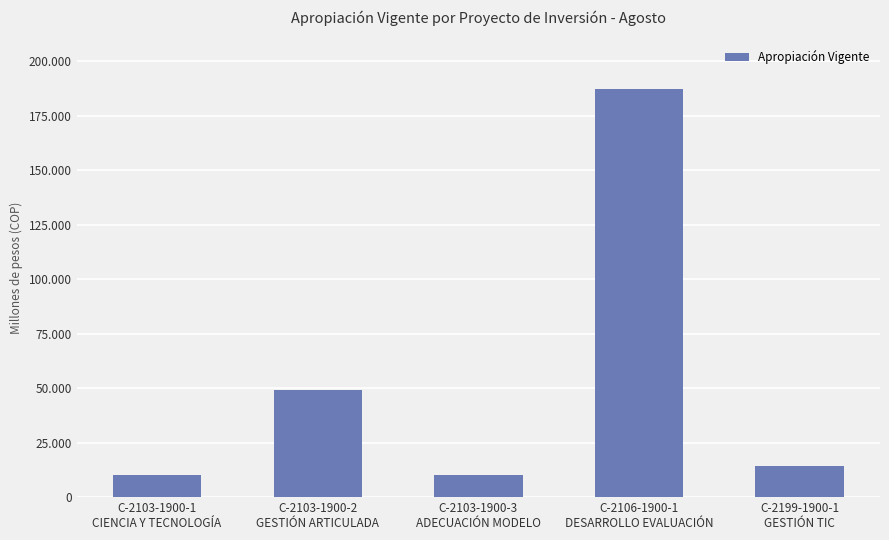

What is the average value?

54074